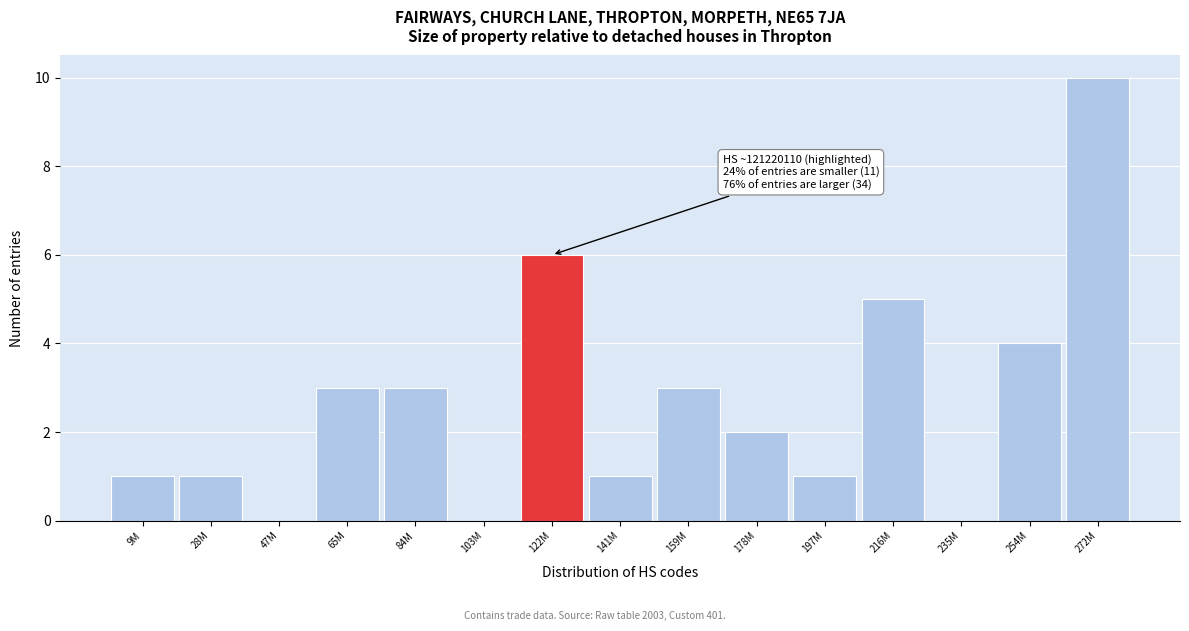

Reading right to left, list all the values displayed in this chart.

272M=10	254M=4	235M=0	216M=5	197M=1	178M=2	159M=3	141M=1	122M=6	103M=0	84M=3	65M=3	47M=0	28M=1	9M=1